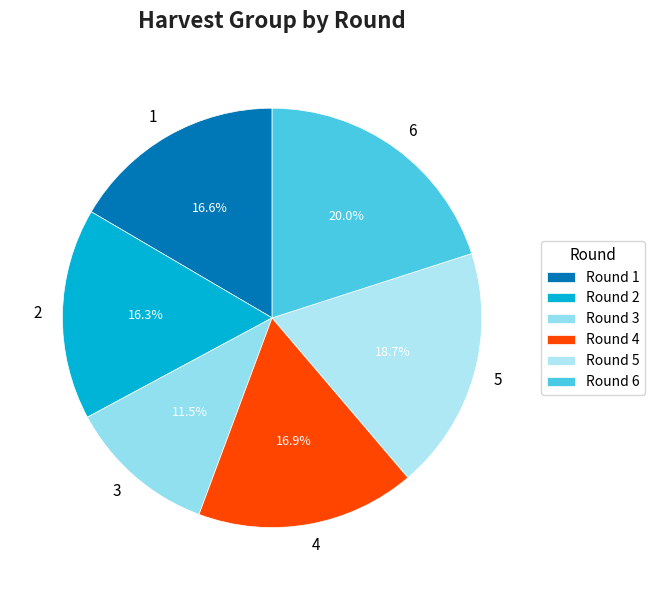

True or false: 4 accounts for 17% of the total.

True